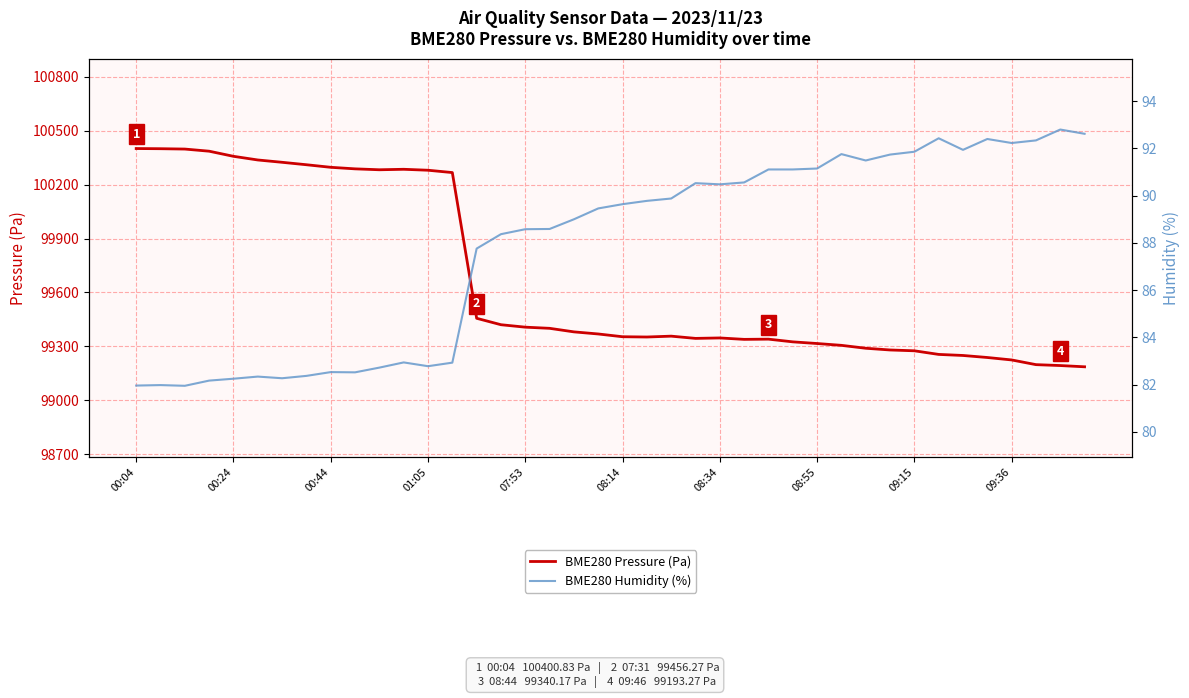

What is the difference between the maximum and minimum values in the BME280 Humidity (%) series?

10.8